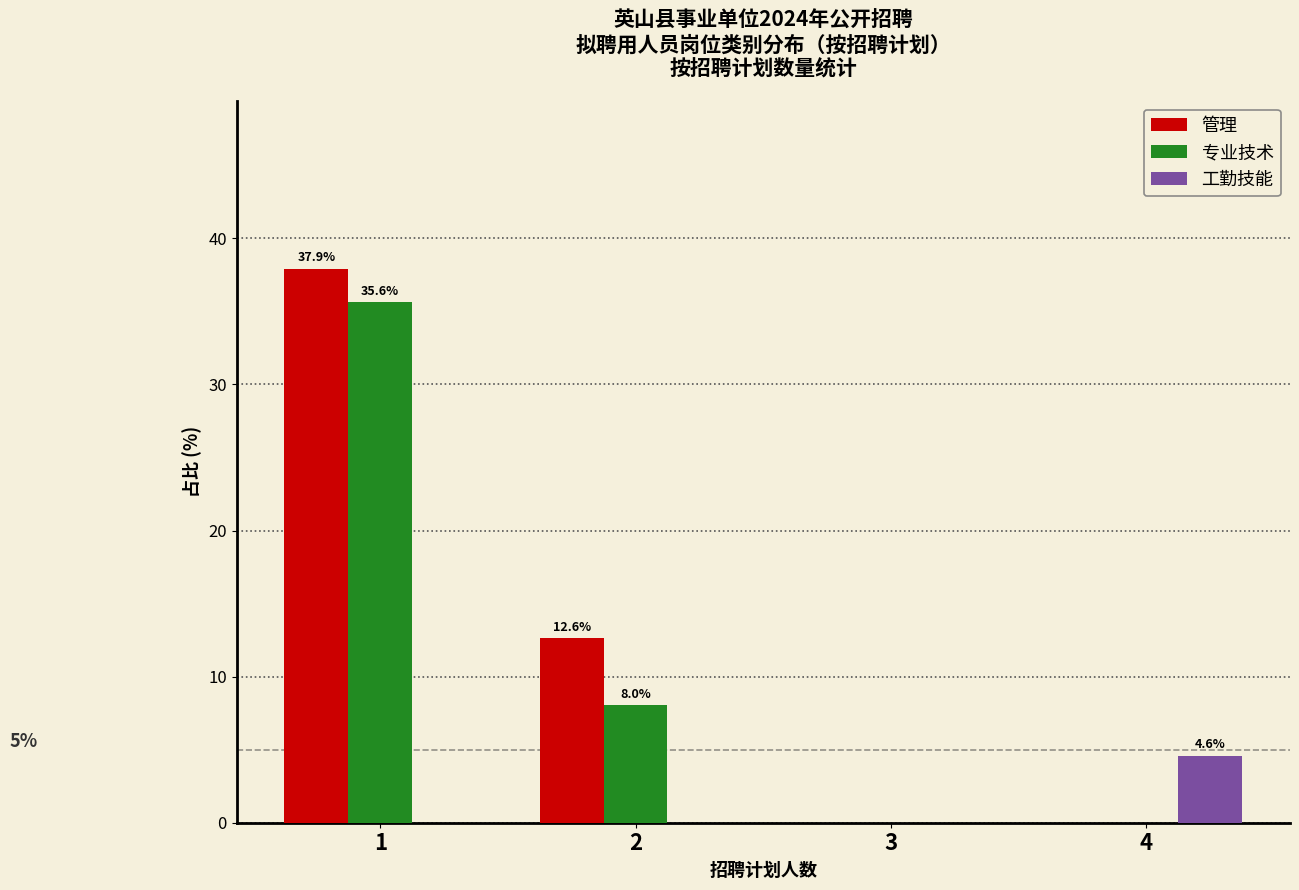

Reading left to right, list all the values displayed in this chart.

管理: 1=37.9	2=12.6	3=0.0	4=0.0
专业技术: 1=35.6	2=8.0	3=0.0	4=0.0
工勤技能: 1=0.0	2=0.0	3=0.0	4=4.6